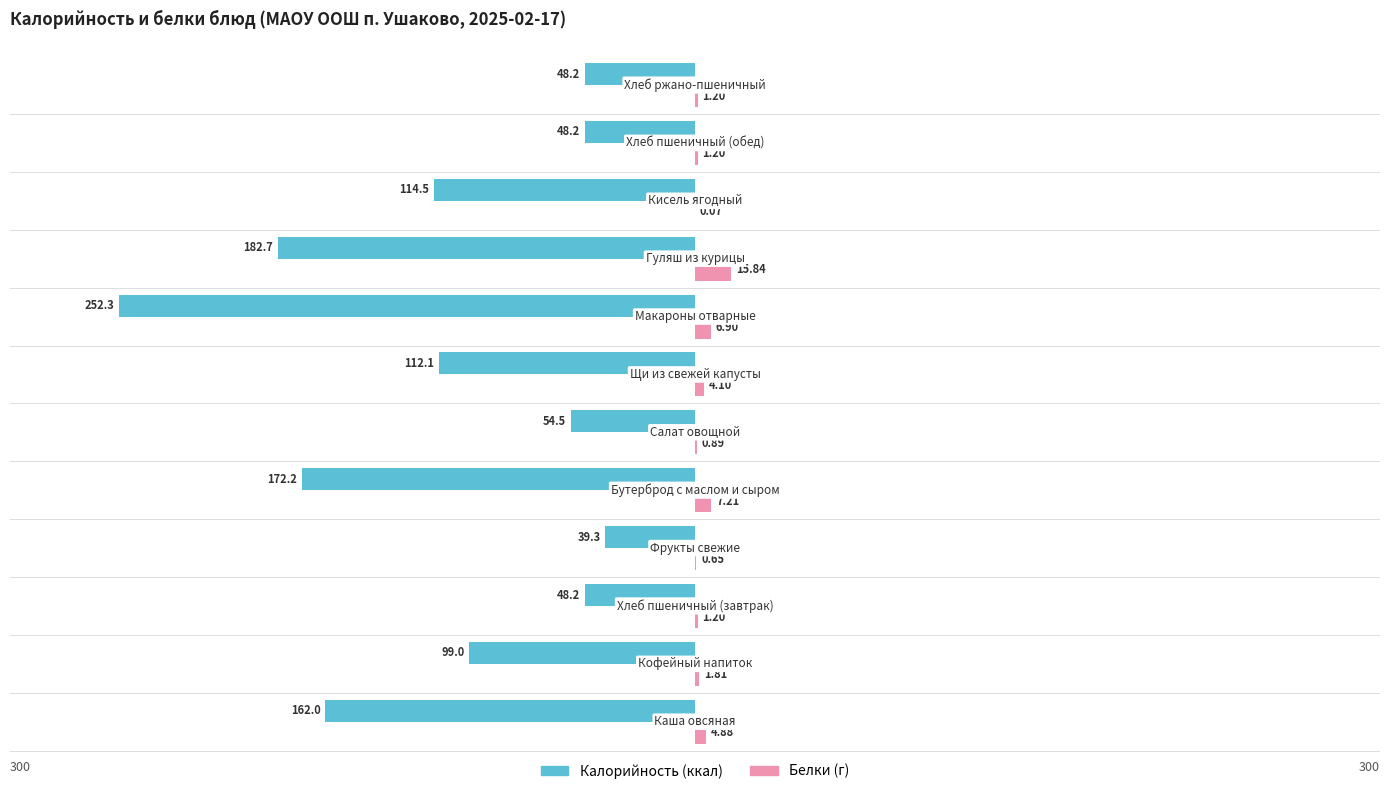

True or false: Белки has a value of 0.5 at −100.

False